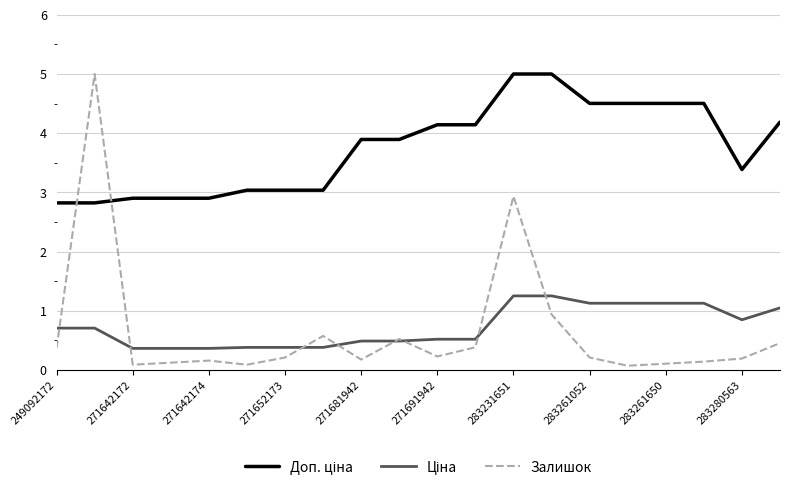

What is the highest value of the Залишок series?

5.0